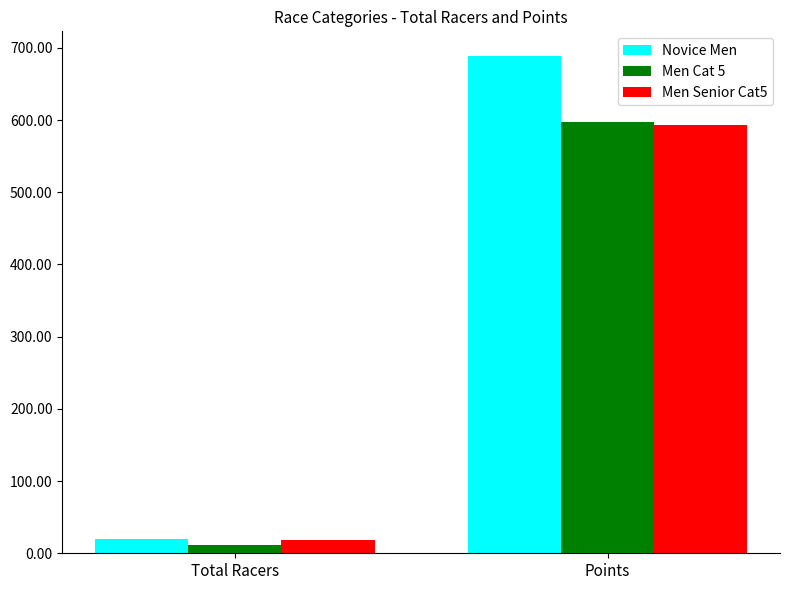

What is the greatest value displayed?

688.5